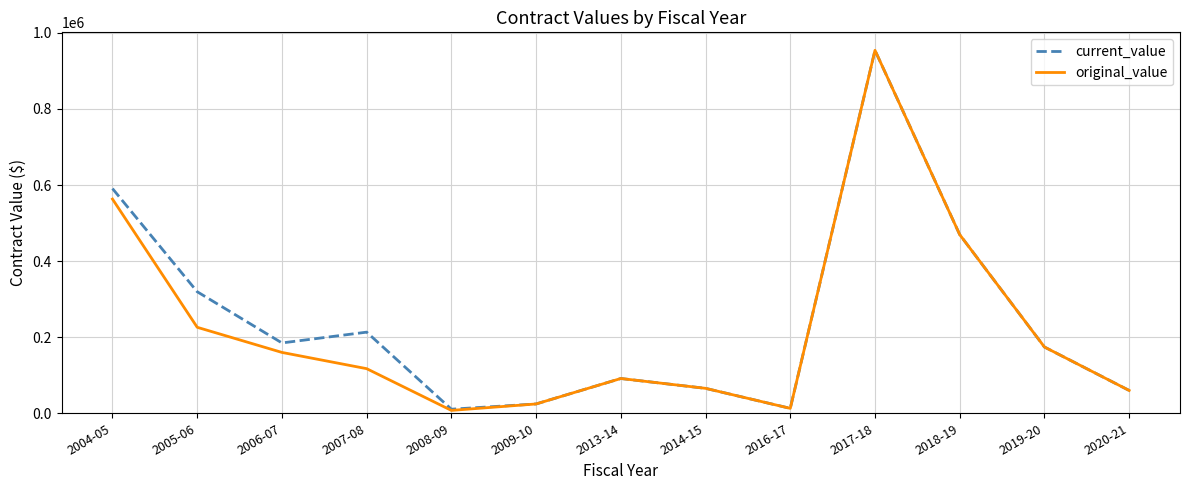

What is the total value across all series at 2017-18?

1908110.0